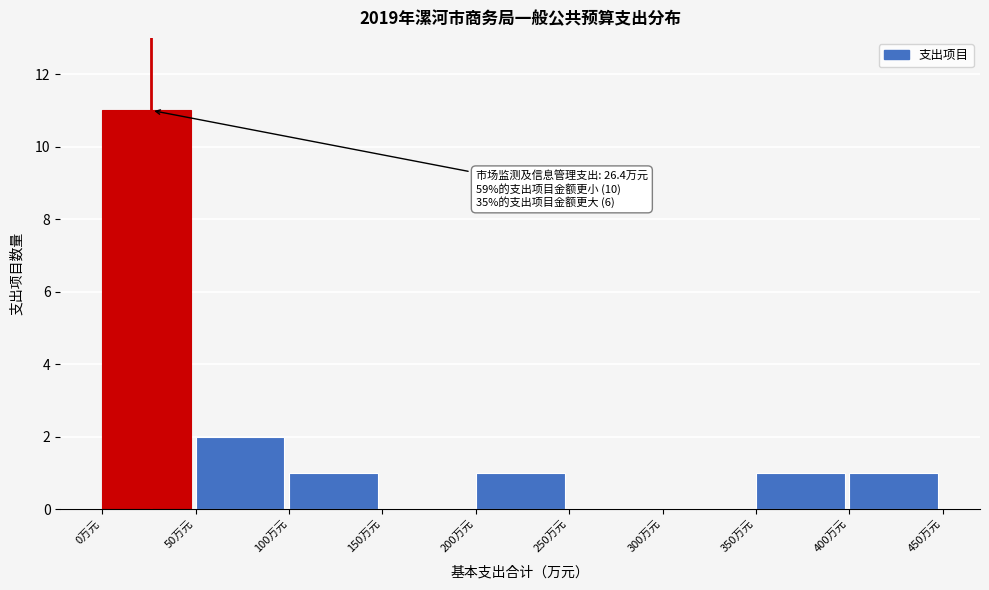

Which range on the x-axis has the tallest bar?

0 to 50